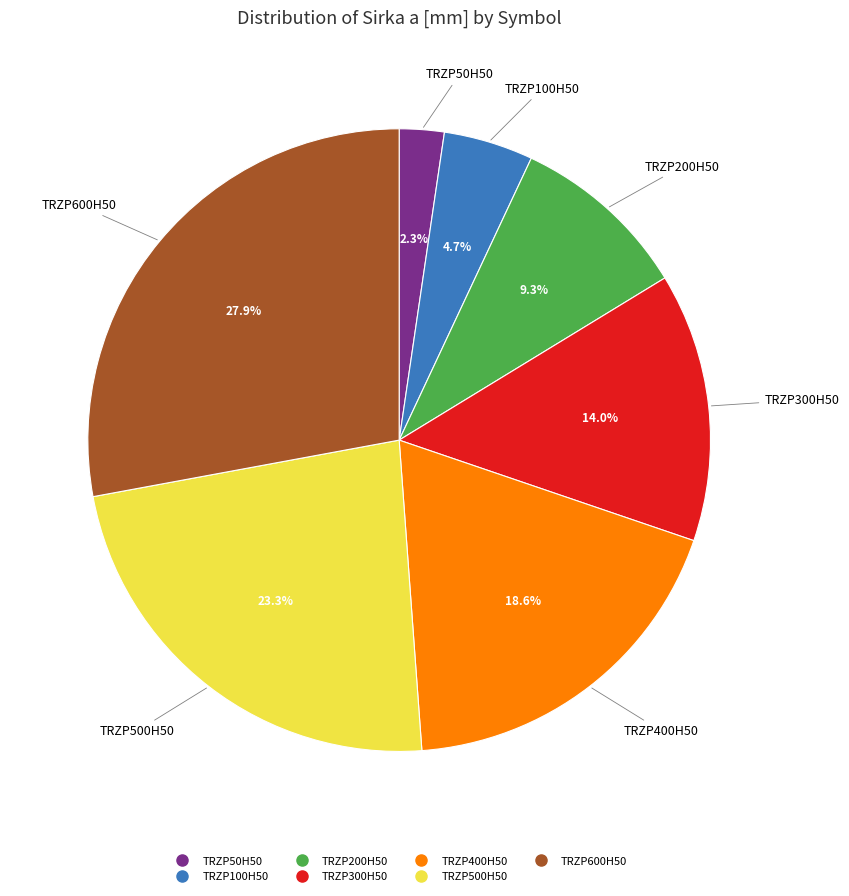

How many slices are in this pie chart?

7